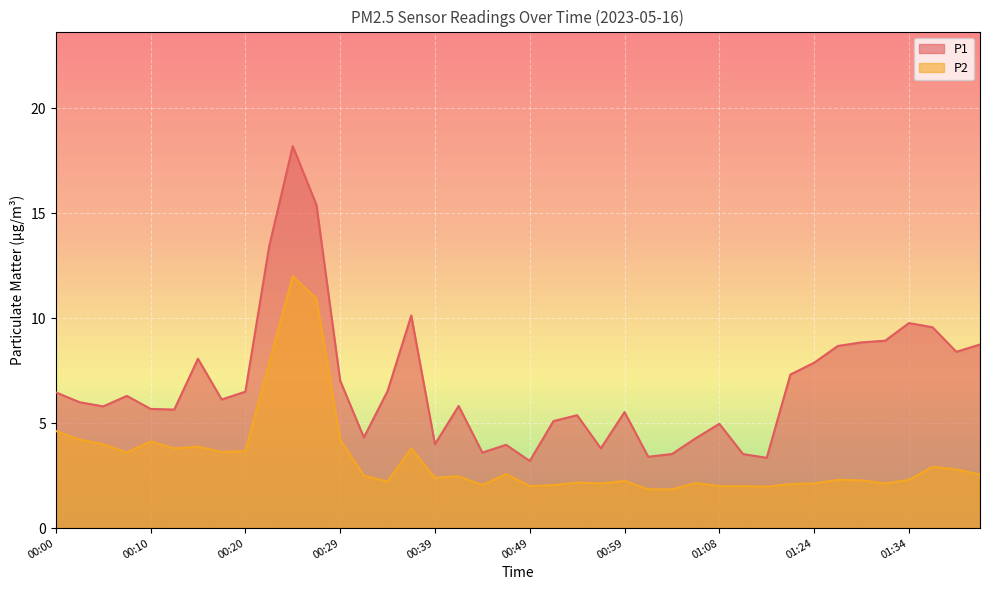

At which category does P2 reach its first local valley?

00:07